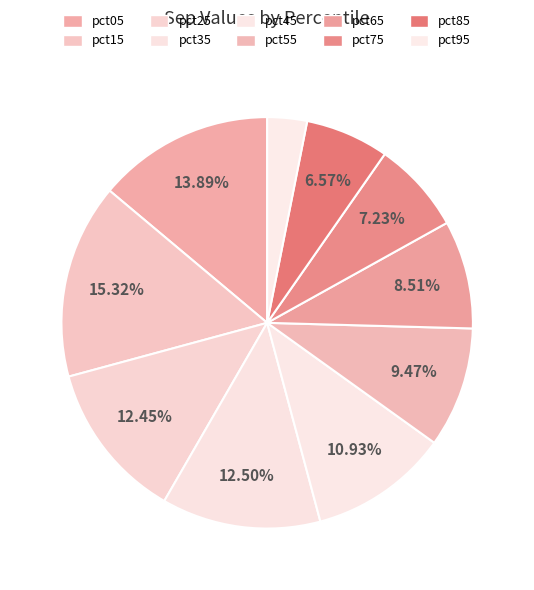

Rank the categories by value from highest to lowest.

pct15, pct05, pct35, pct25, pct45, pct55, pct65, pct75, pct85, pct95